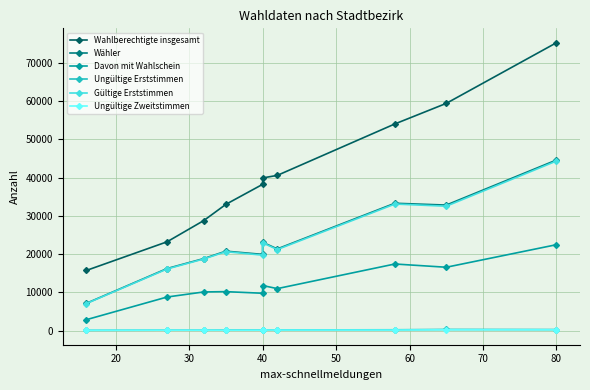

What is the average value of the Ungültige Zweitstimmen series?

127